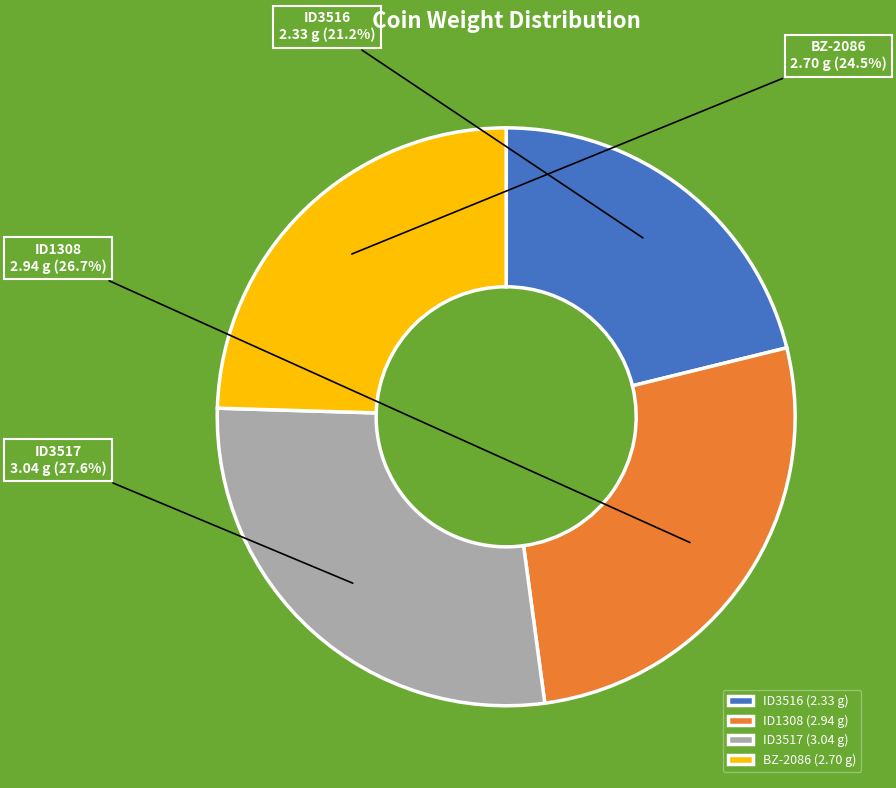

What percentage is NOT represented by BZ-2086?

75.5%